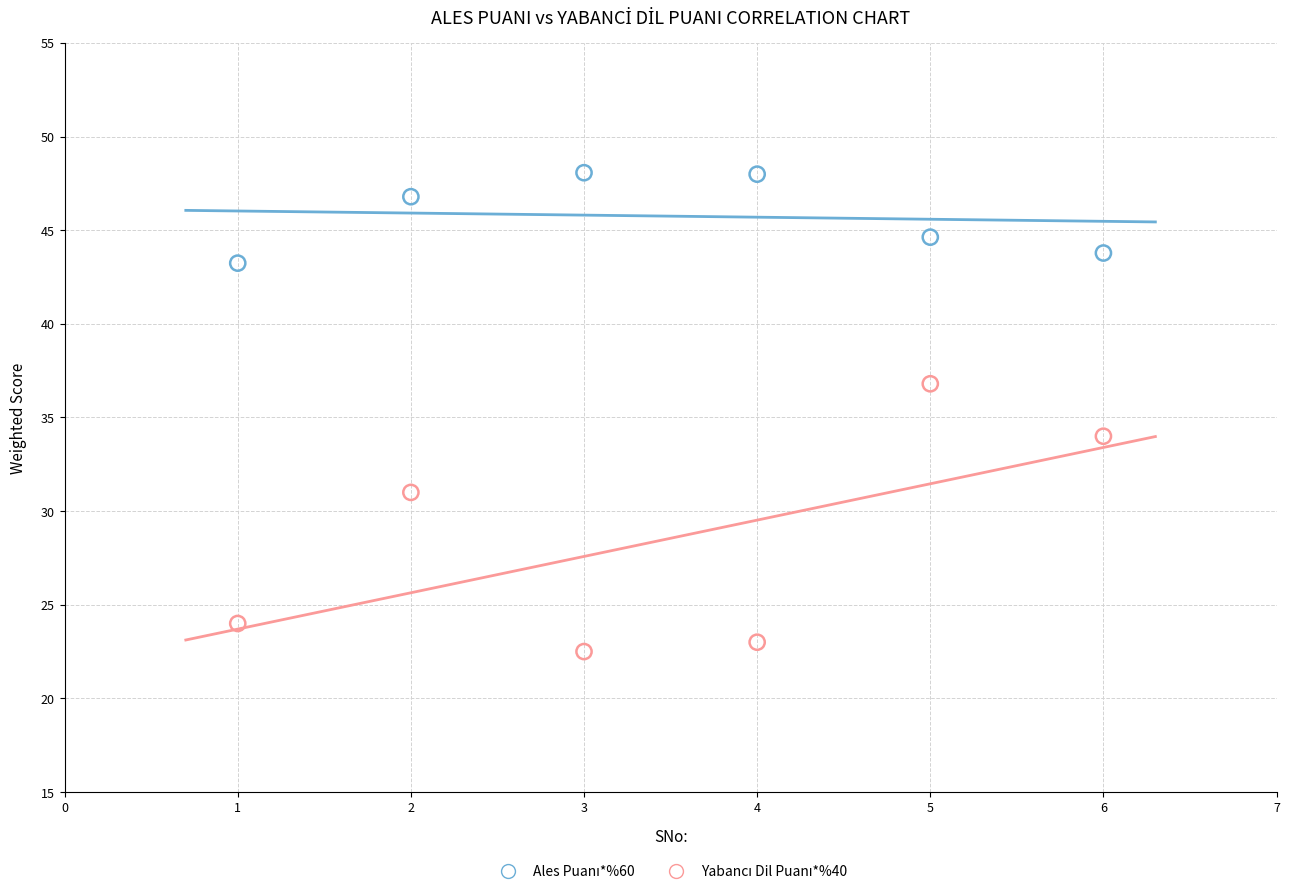

Across all data points, what is the range of Y values (max minus min)?

25.6